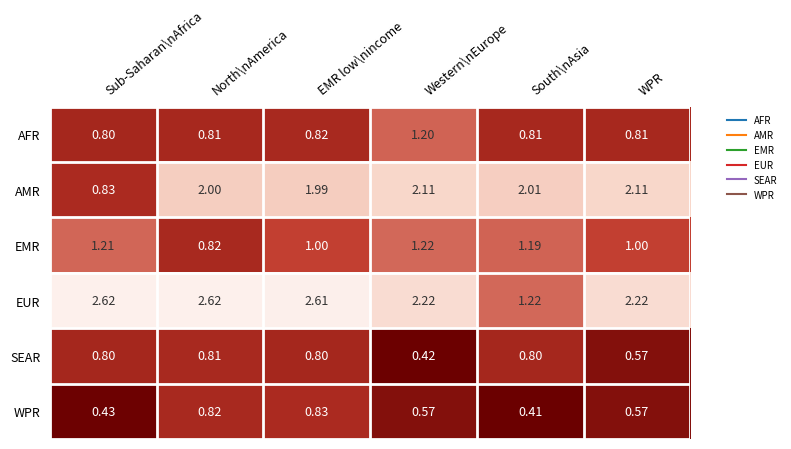

What is the difference between the highest and lowest values at South\nAsia?

1.6